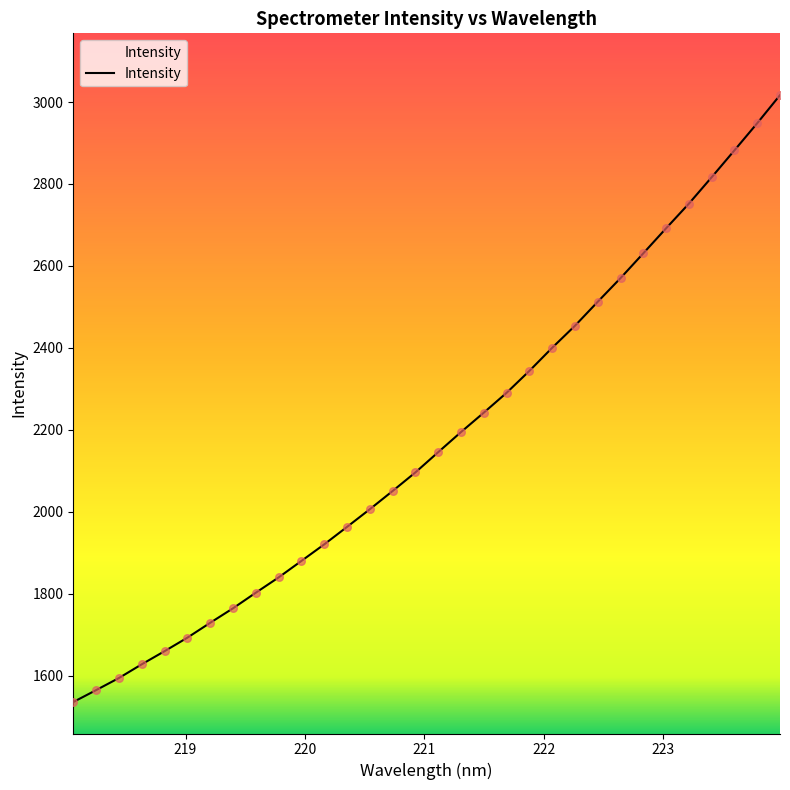

What is the difference between the maximum and minimum values?

1481.3